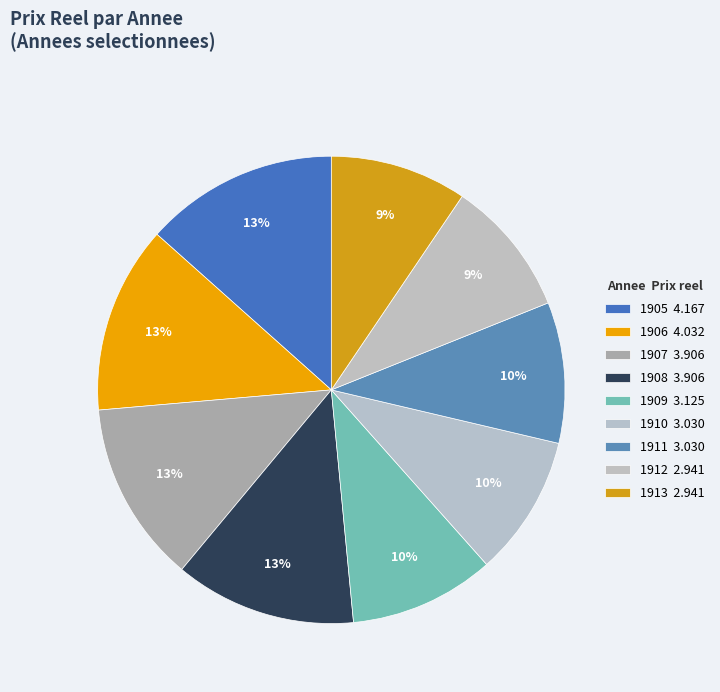

True or false: 1909 accounts for 2% of the total.

False